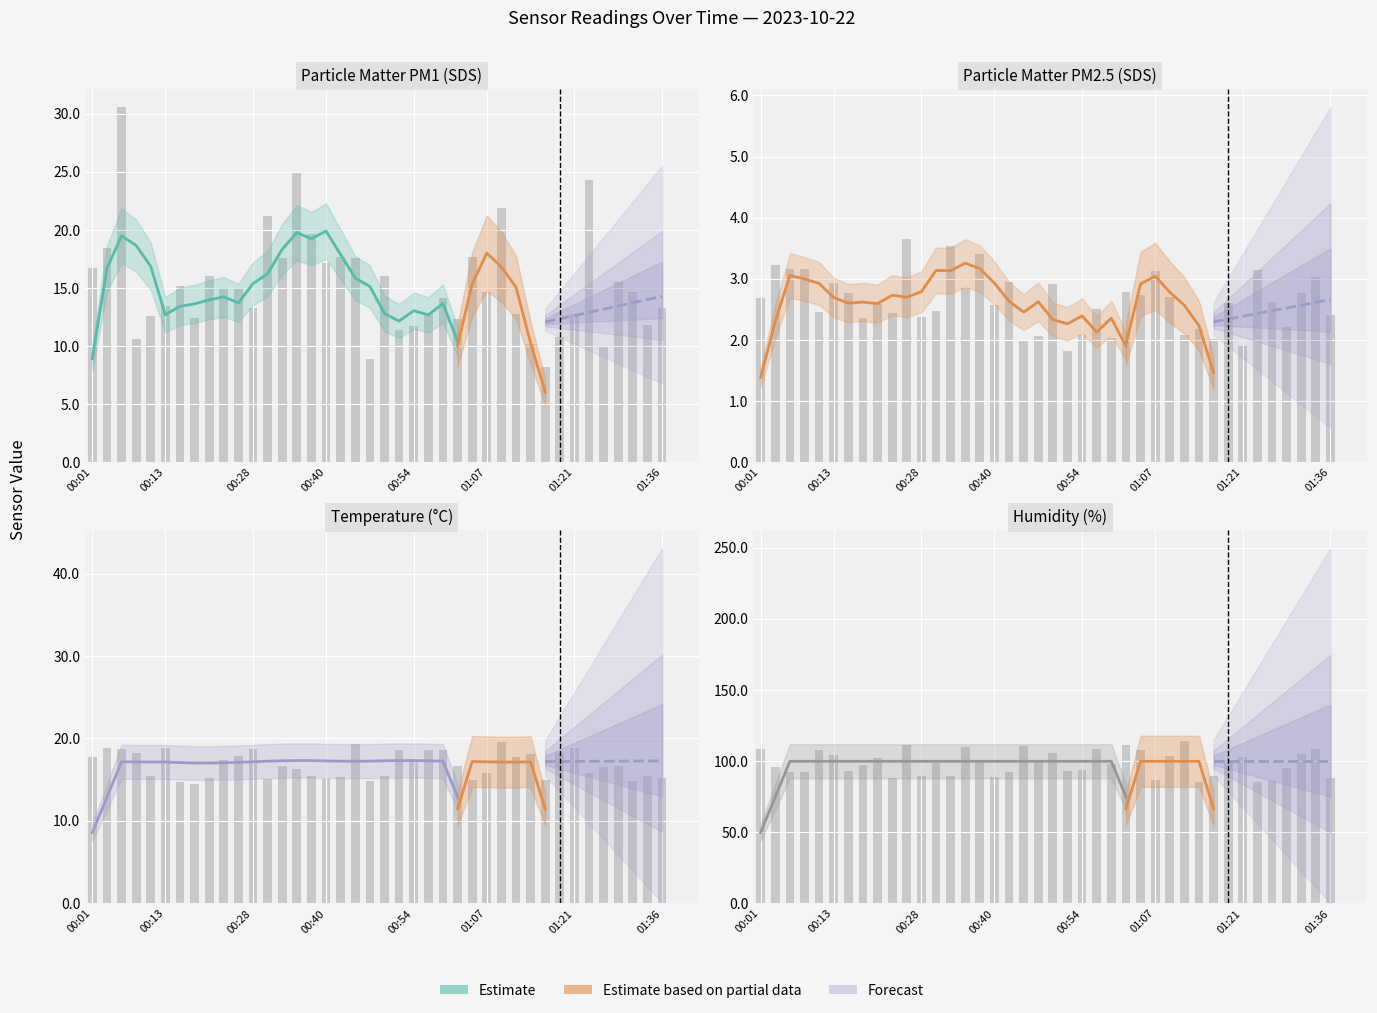

What position from the left is 01:36?

40